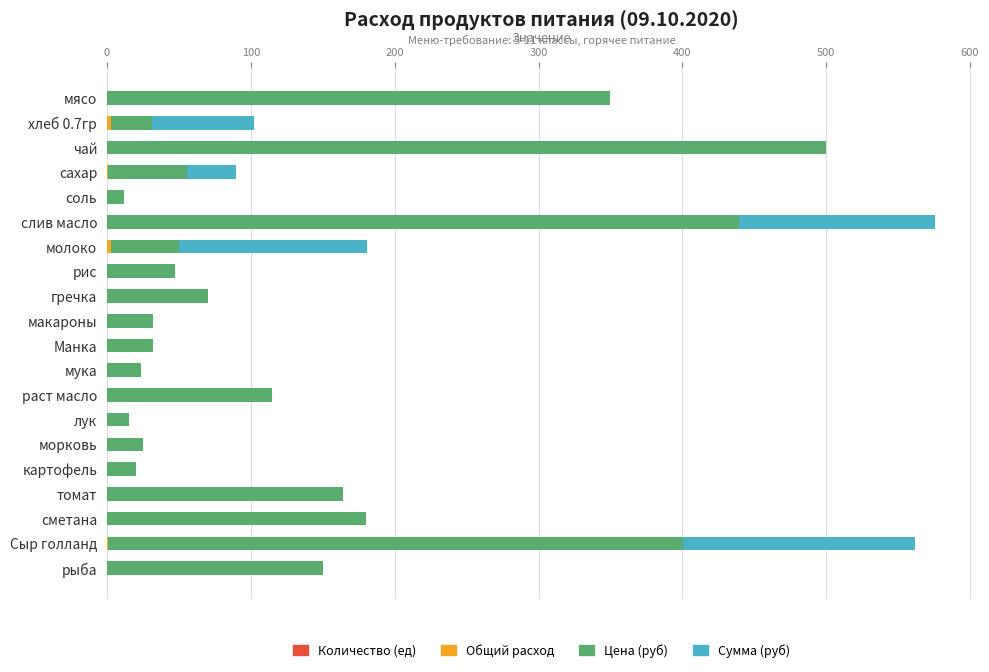

What is the total value across all series at мясо?

350.0